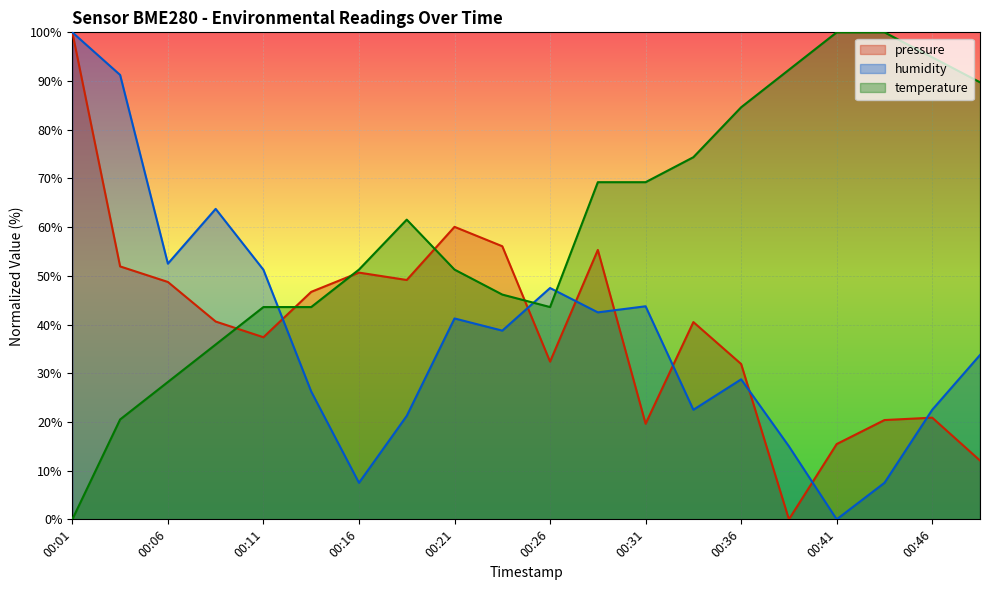

What is the value of the humidity point at the 16th from the left?

15.0